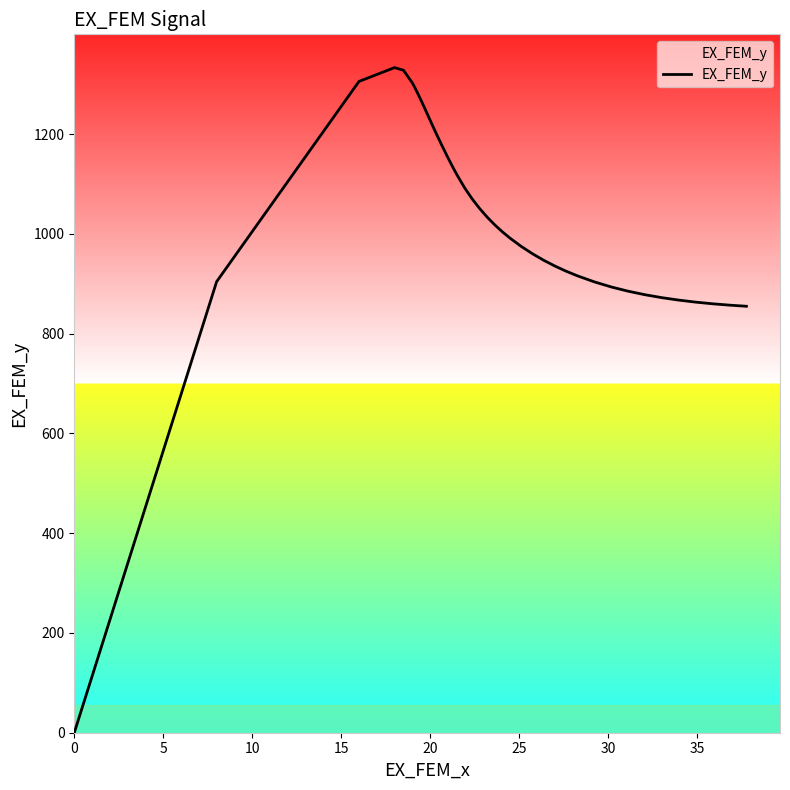

What is the greatest value displayed?

1333.3